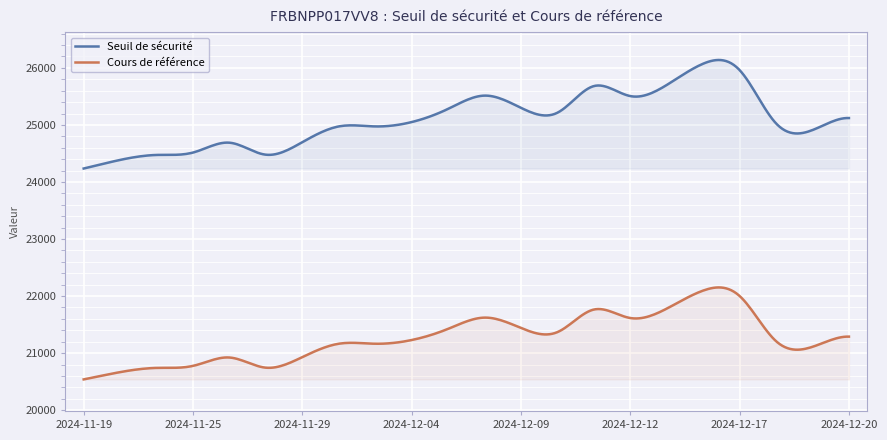

What is the approximate value of Cours de référence at 2024-12-18?

21209.3